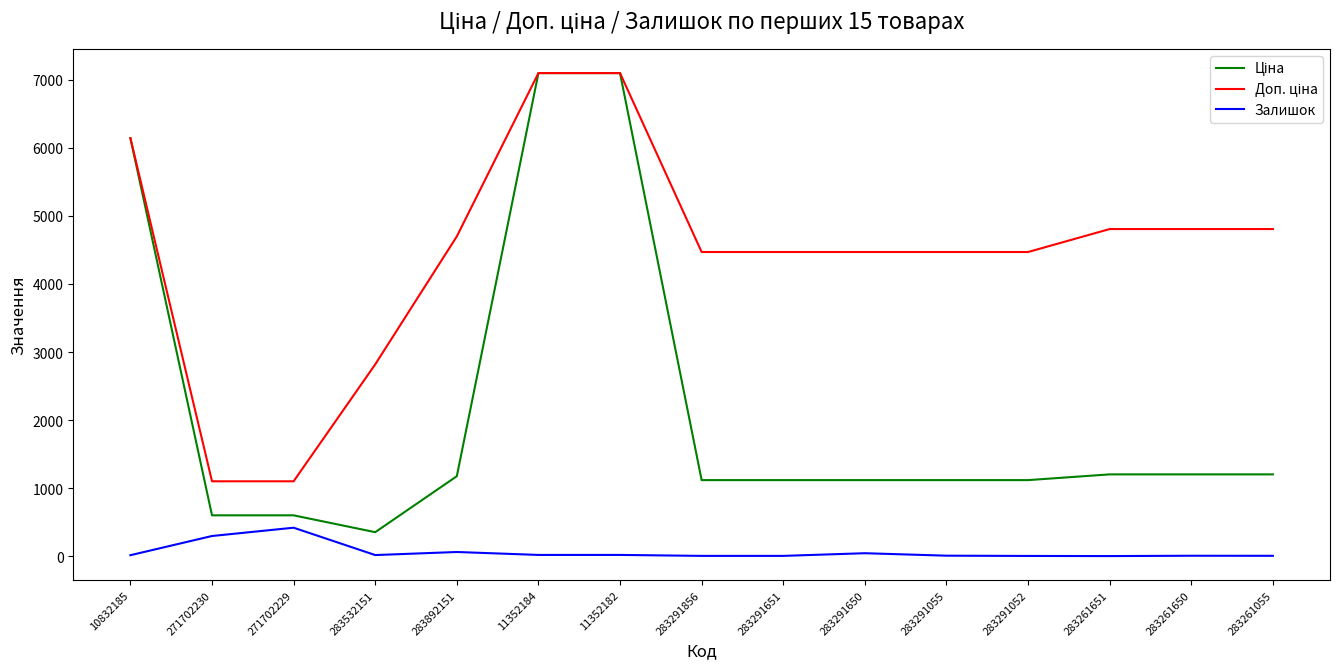

Is it true that Залишок equals 18.0 at 11352182?

True